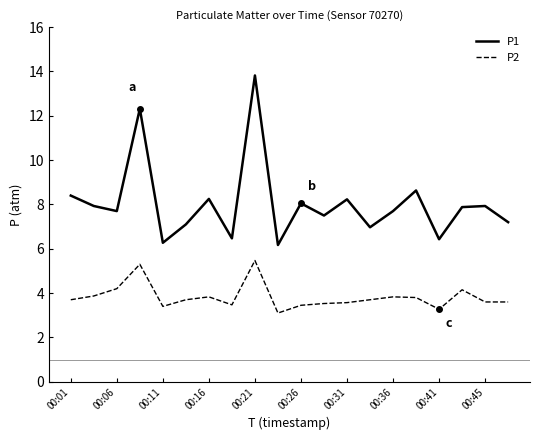

Which series has the largest range (max minus min)?

P1